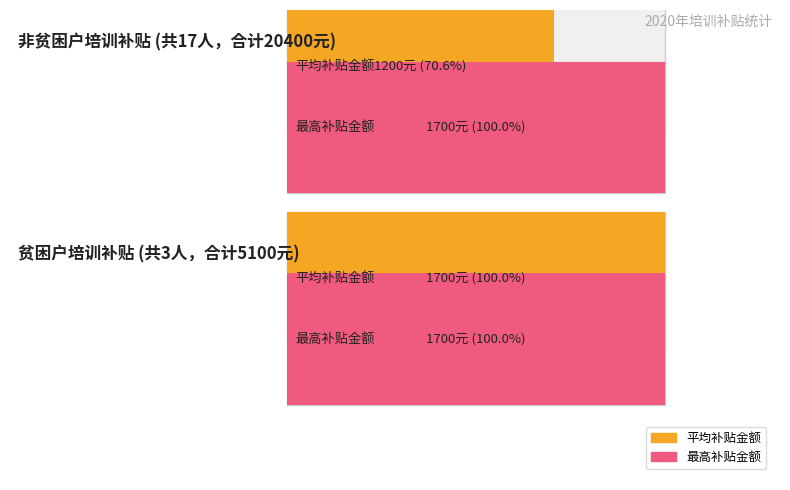

What is the greatest value displayed?

1700